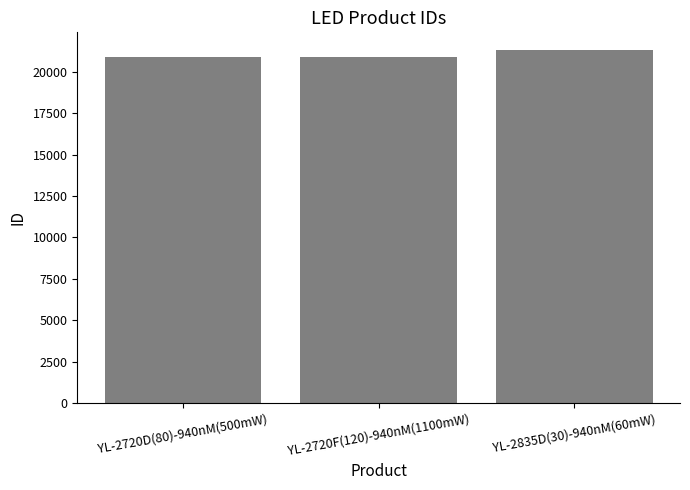

Approximately how many times larger is the value at YL-2720F(120)-940nM(1100mW) compared to YL-2835D(30)-940nM(60mW)?

1.0